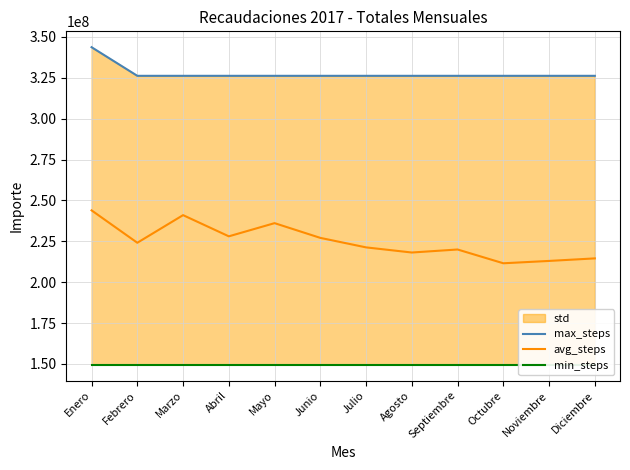

What is the label of the 7th point from the right?

Junio